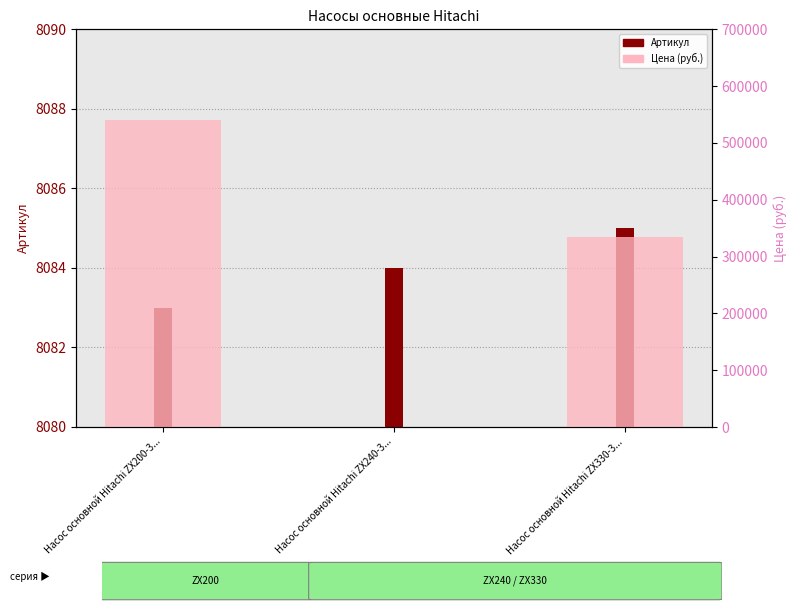

At how many categories does at least one series exceed 126729?

2